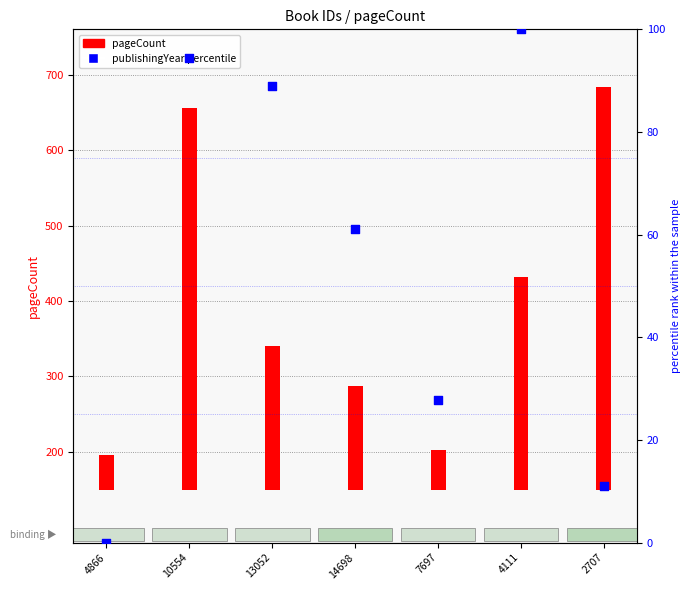

Which series reaches the minimum Y coordinate?

publishingYear percentile